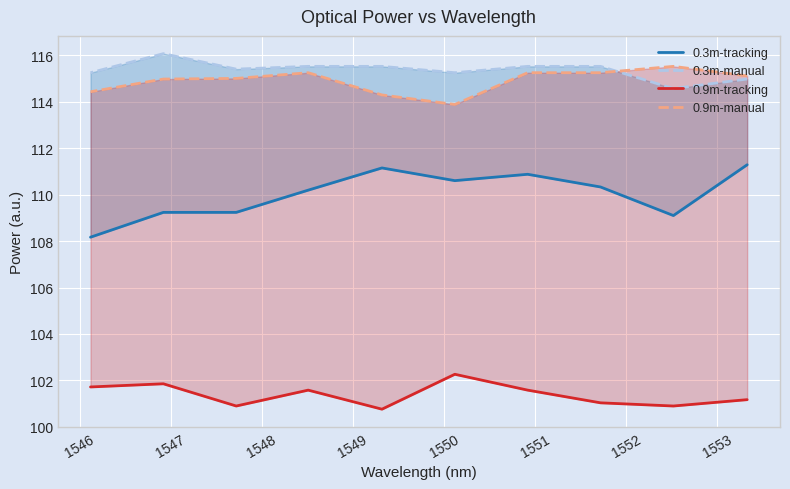

True or false: 0.9m-tracking and 0.9m-manual intersect in this chart.

False